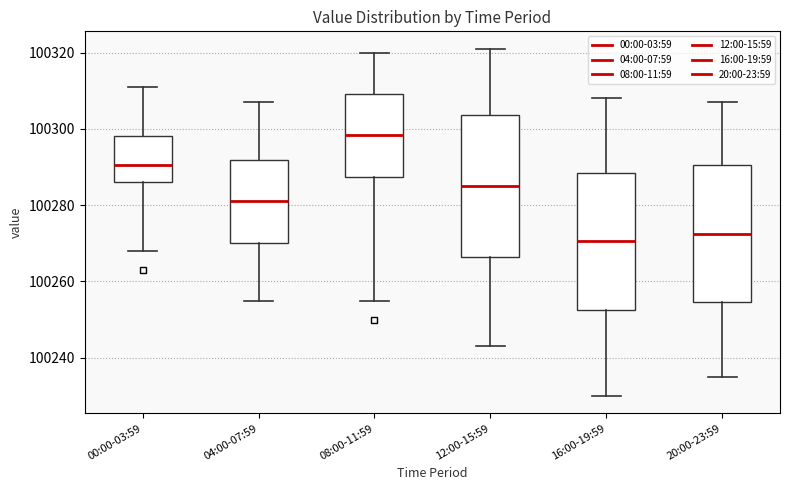

Which box has the highest median line?

08:00-11:59